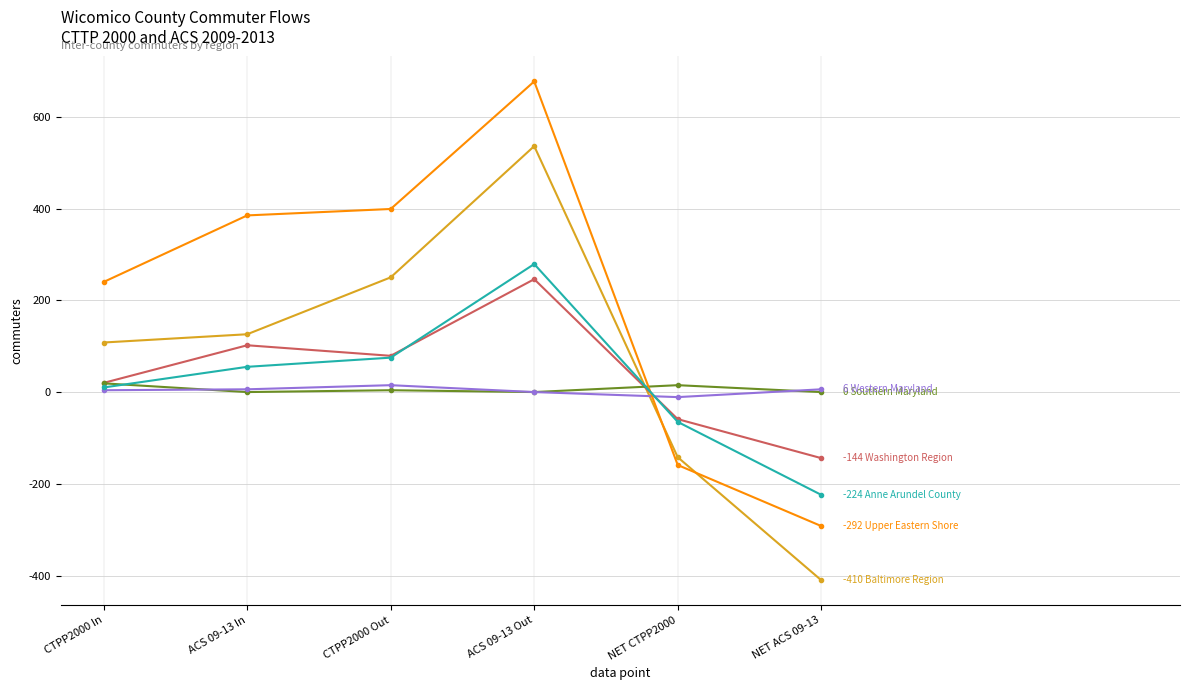

How many data points does each series have?

6